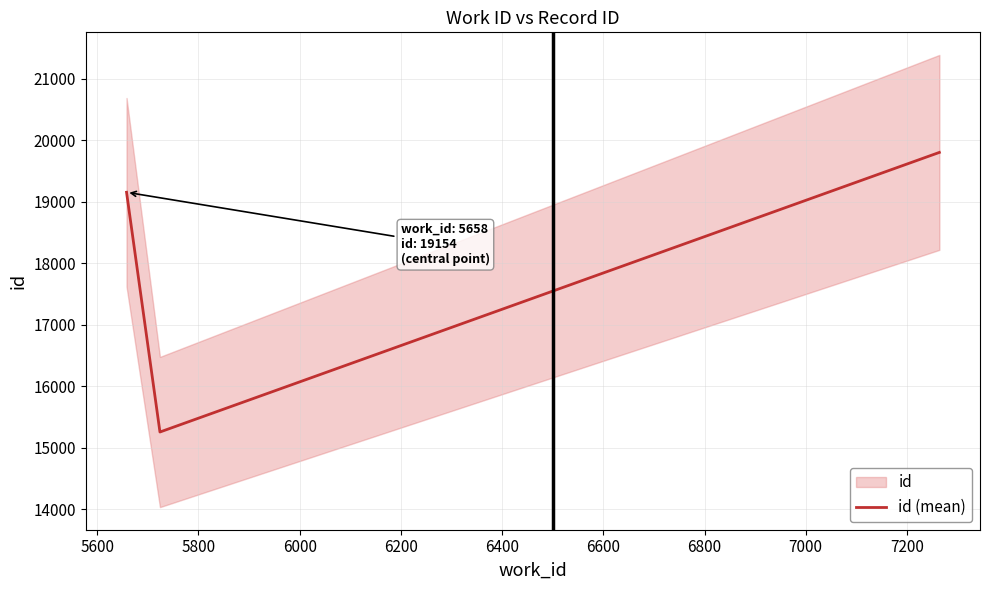

How many lines are shown in the chart?

1